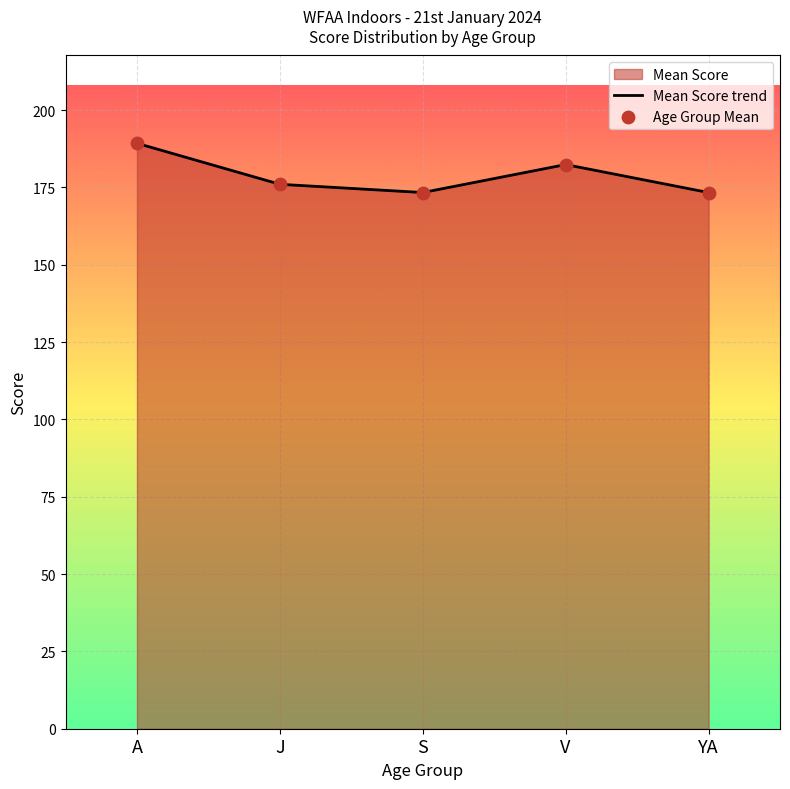

At which category is the sum across all series the highest?

A